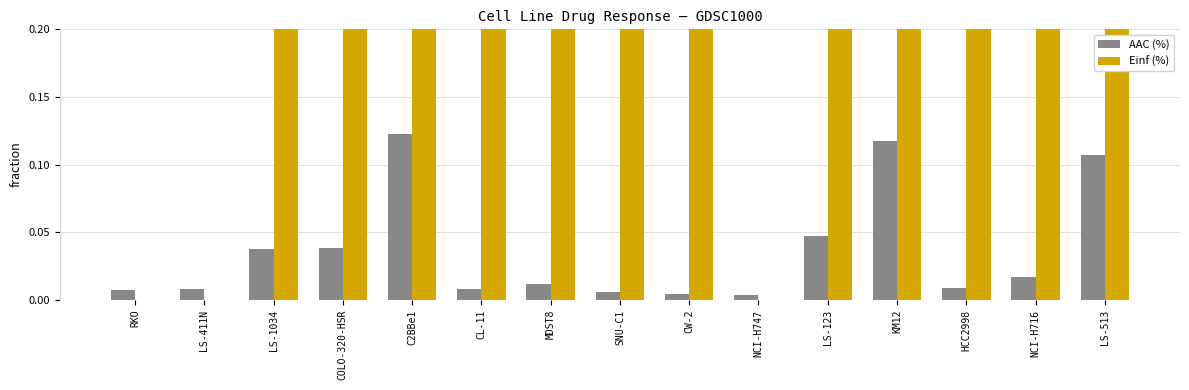

The value of AAC (%) at NCI-H716 is 0.0. True or false?

True